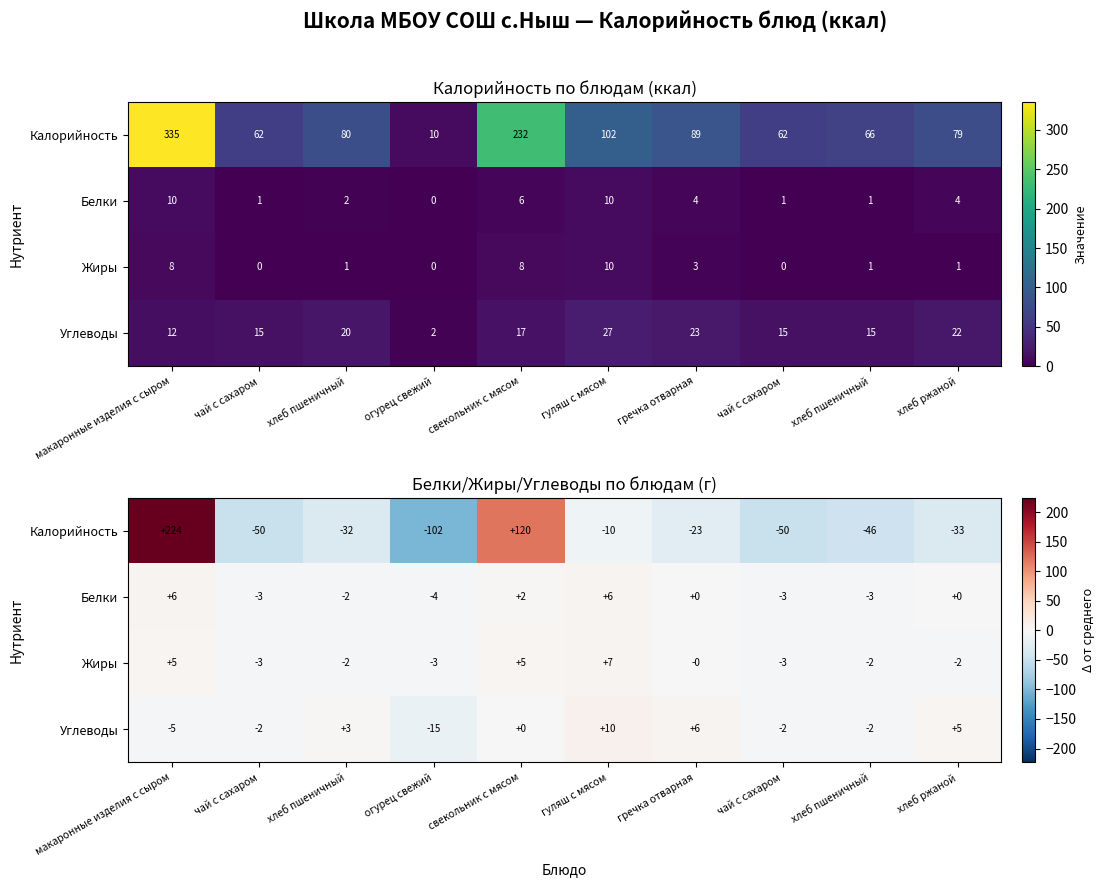

How many data points in Углеводы are less than 0?

5